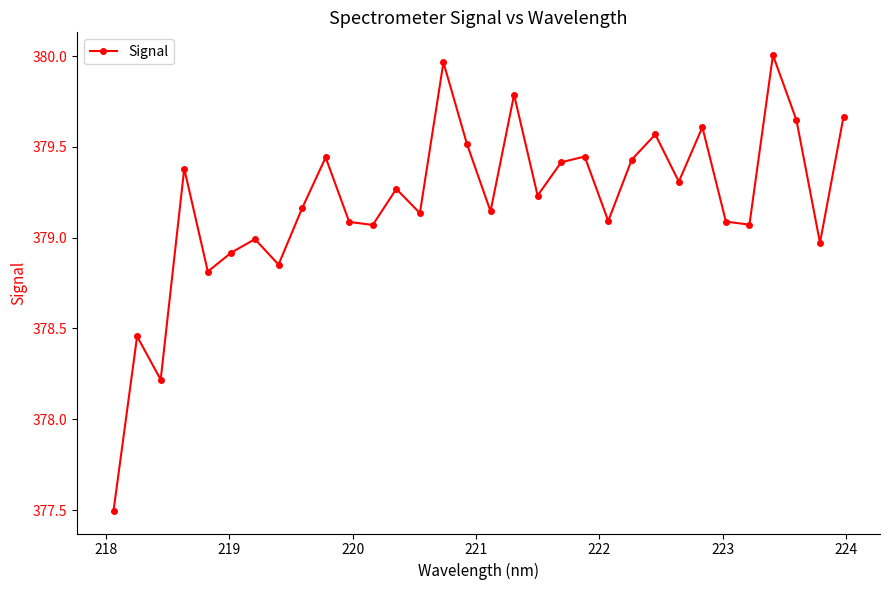

What is the value of the 16th point from the left?

379.5